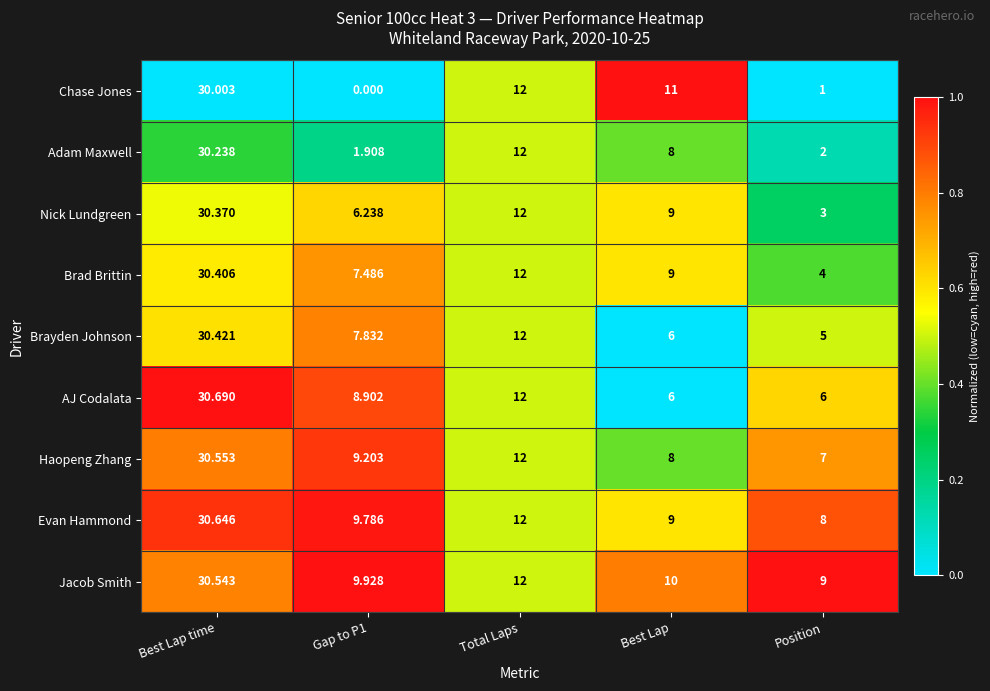

At which category does the chart reach its peak across all series?

Best Lap time